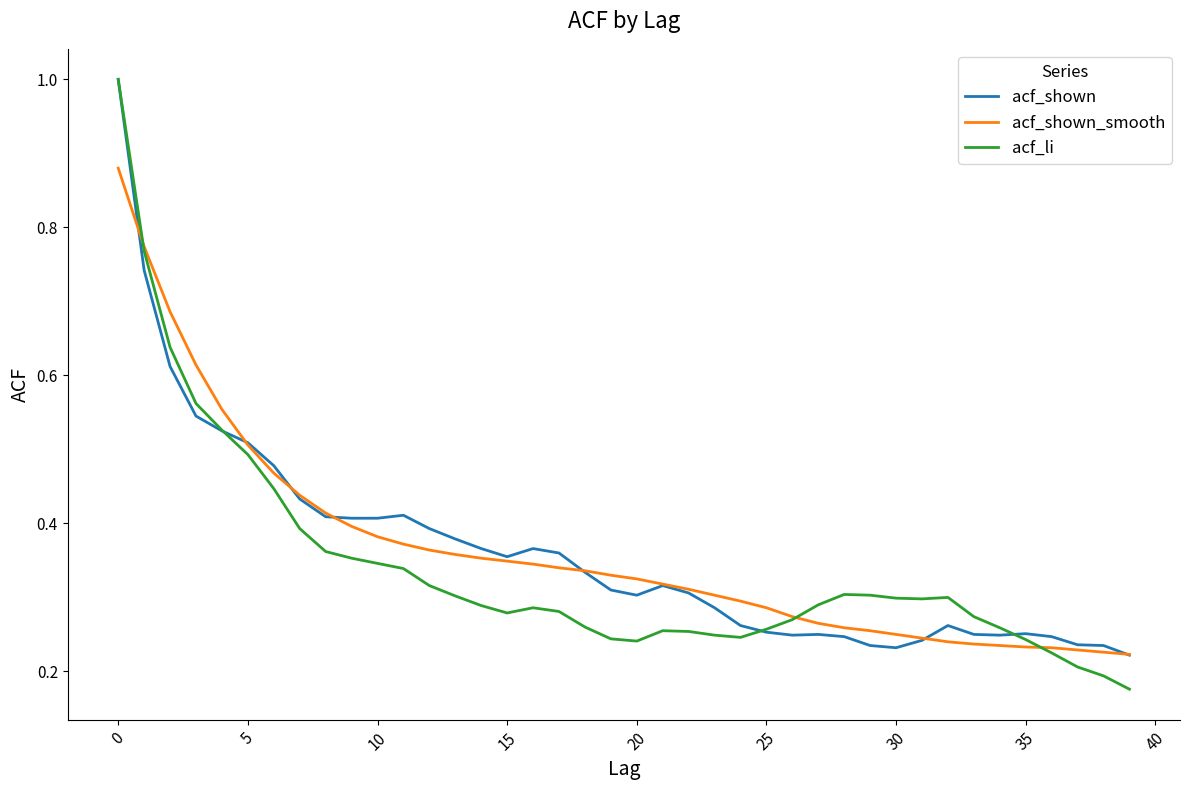

What is the greatest value displayed?

1.0